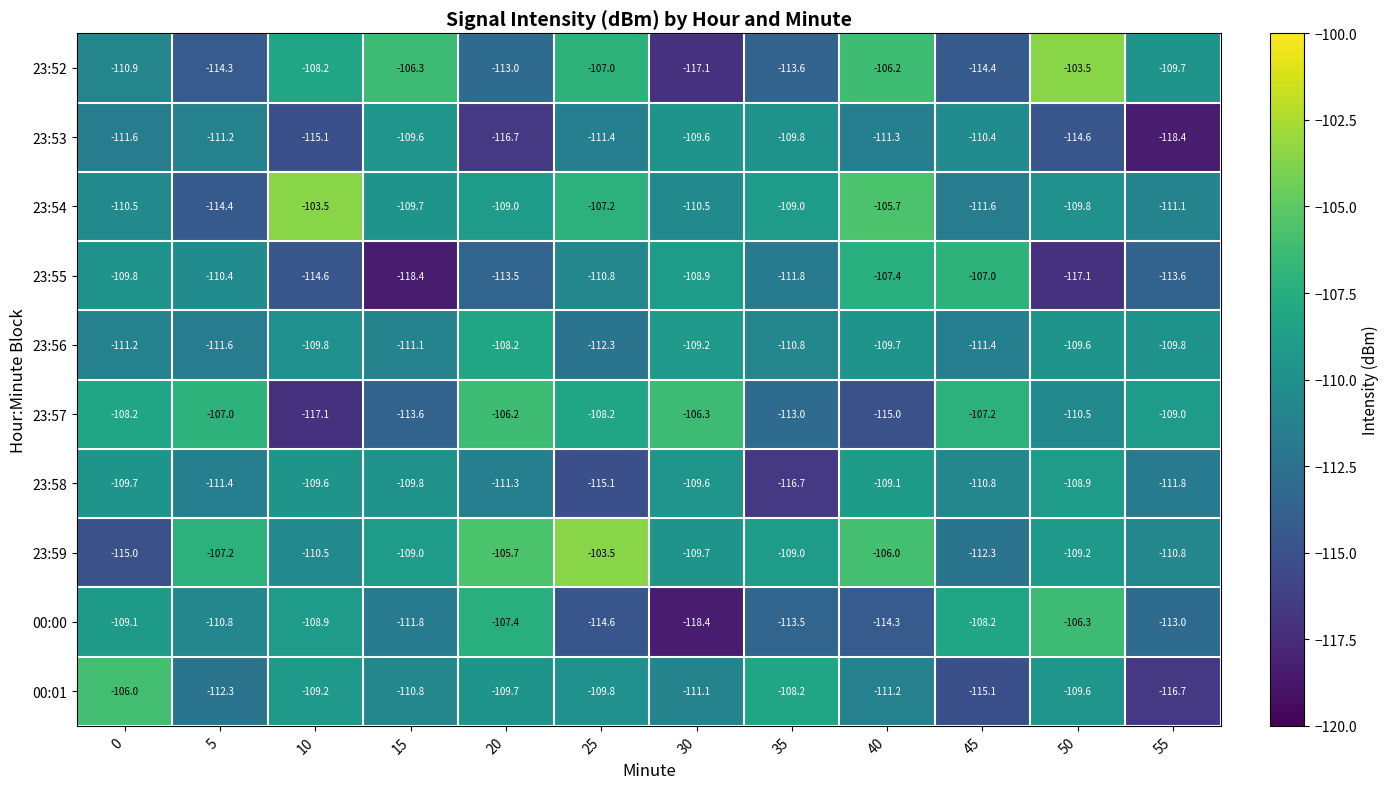

What is the difference between the maximum and minimum values in the 23:56 series?

4.1